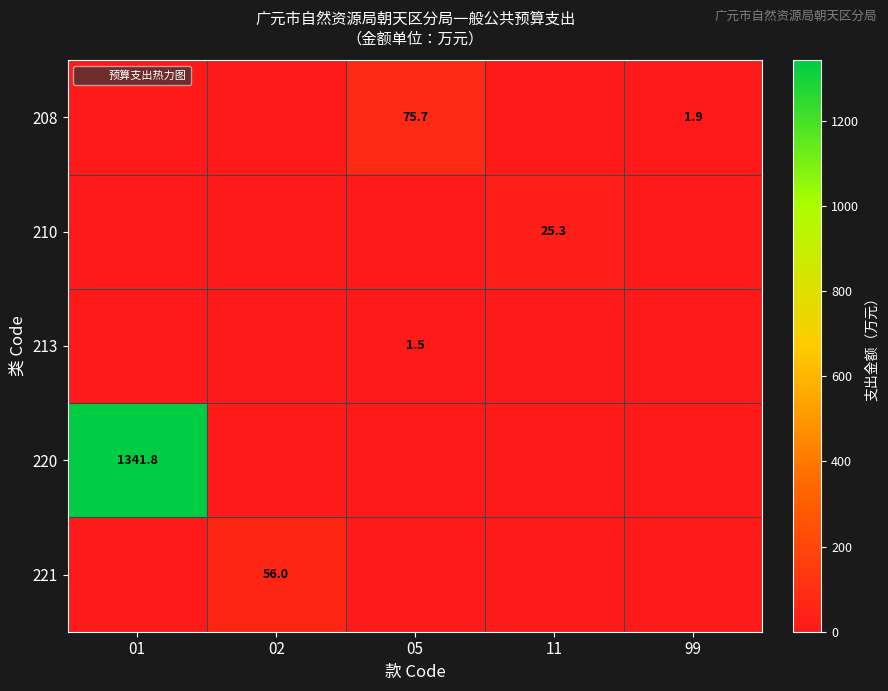

List the series in order of their peak value, highest first.

220, 208, 221, 210, 213